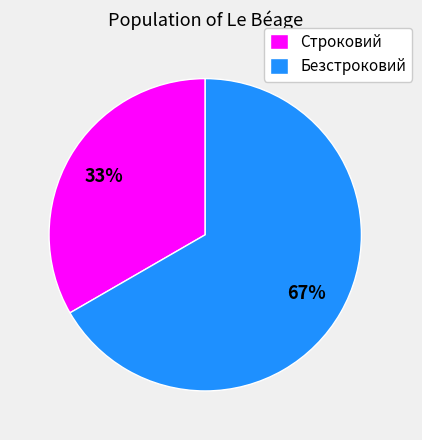

To the nearest percent, what is the combined percentage of Безстроковий and Строковий?

100%